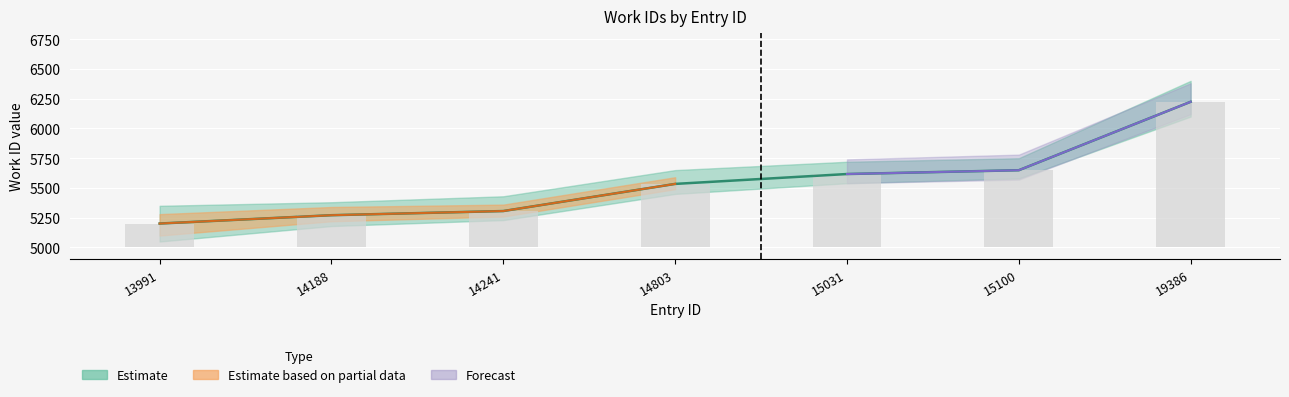

What is the smallest value displayed?

5201